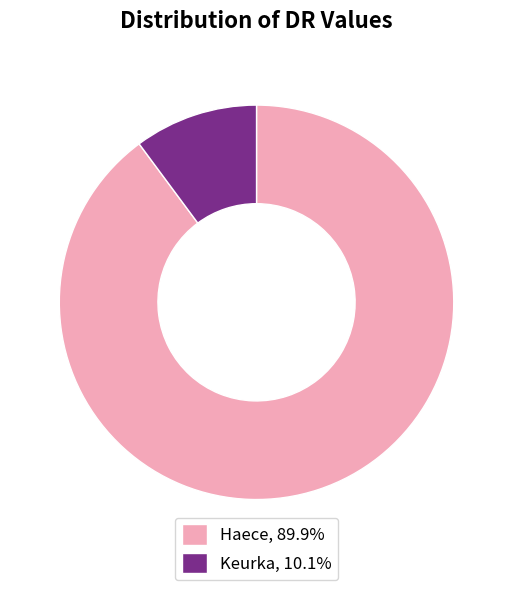

Combined, do Keurka and Haece account for over 50%?

Yes